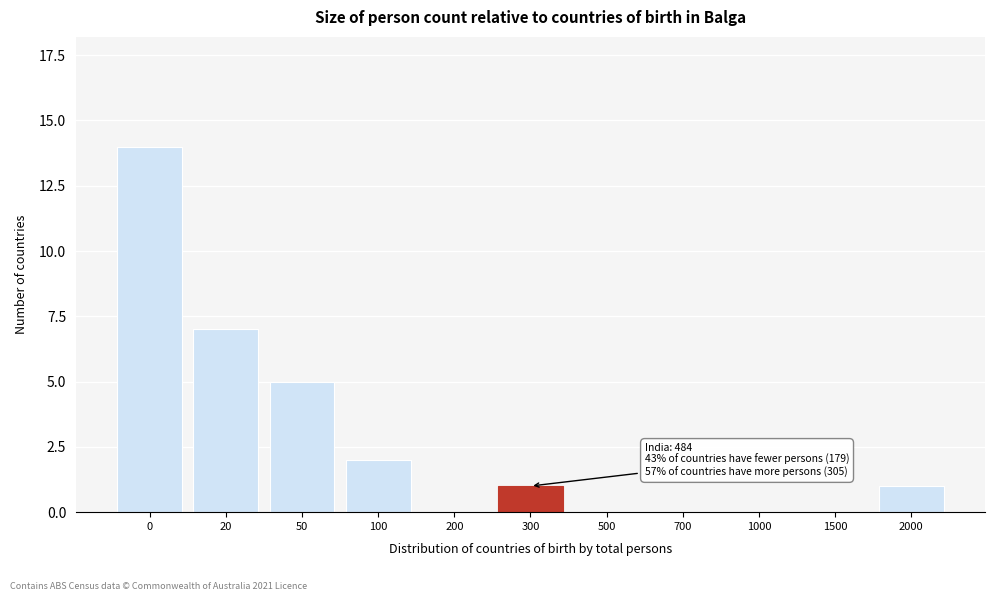

Reading left to right, extract all data points from this chart.

0=14	20=7	50=5	100=2	200=0	300=1	500=0	700=0	1000=0	1500=0	2000=1